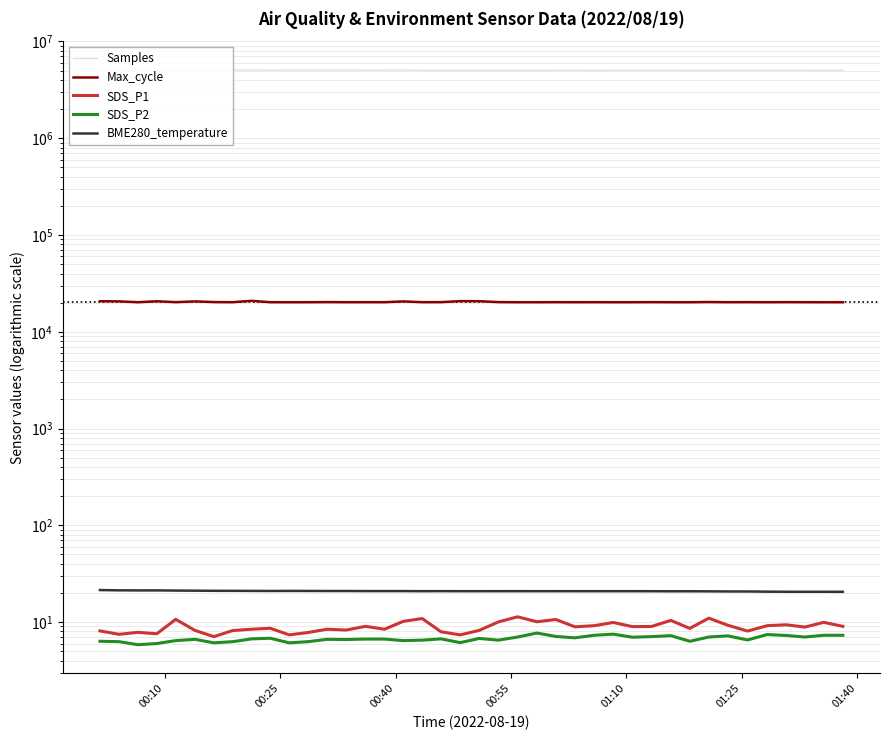

Reading right to left, list all the values displayed in this chart.

Samples: 5037390.0	5026786.0	5045050.0	5048164.0	5048328.0	5048270.0	5047838.0	5033510.0	5030567.0	5048334.0	5048385.0	5048182.0	5046302.0	5034338.0	5048315.0	5044114.0	5028822.0	5028845.0	5045092.0	5032602.0	5037849.0	5033899.0	5042609.0	5081787.0	5066305.0	5065097.0	5067731.0	5066316.0	5067873.0	5070968.0	5059633.0	5070946.0	5066013.0	5068926.0	5063849.0	5062565.0	5060198.0	5062460.0	5070196.0	5069991.0
Max_cycle: 20199.0	20195.0	20212.0	20233.0	20195.0	20233.0	20211.0	20289.0	20195.0	20202.0	20234.0	20203.0	20191.0	20222.0	20200.0	20221.0	20196.0	20196.0	20253.0	20702.0	20744.0	20231.0	20222.0	20589.0	20211.0	20218.0	20209.0	20253.0	20202.0	20198.0	20207.0	20889.0	20212.0	20269.0	20603.0	20230.0	20672.0	20203.0	20613.0	20685.0
SDS_P1: 9.0	9.9	8.9	9.4	9.2	8.1	9.3	11.0	8.6	10.4	9.0	9.0	9.9	9.2	8.9	10.6	10.1	11.3	10.0	8.2	7.4	7.9	10.9	10.2	8.4	9.0	8.3	8.4	7.8	7.4	8.6	8.4	8.2	7.1	8.2	10.7	7.6	7.8	7.5	8.1
SDS_P2: 7.3	7.3	7.0	7.3	7.4	6.5	7.2	7.0	6.3	7.2	7.1	7.0	7.5	7.3	6.9	7.1	7.7	7.0	6.5	6.8	6.1	6.7	6.5	6.4	6.7	6.7	6.6	6.6	6.3	6.1	6.8	6.7	6.3	6.1	6.6	6.4	6.0	5.8	6.3	6.3
BME280_temperature: 20.5	20.6	20.6	20.6	20.6	20.7	20.7	20.8	20.8	20.8	20.8	20.8	20.8	20.8	20.8	20.9	20.8	20.9	20.9	20.8	20.8	20.9	20.9	20.9	20.9	20.9	20.9	20.9	21.0	21.0	20.9	21.0	21.0	21.0	21.1	21.1	21.2	21.2	21.3	21.4